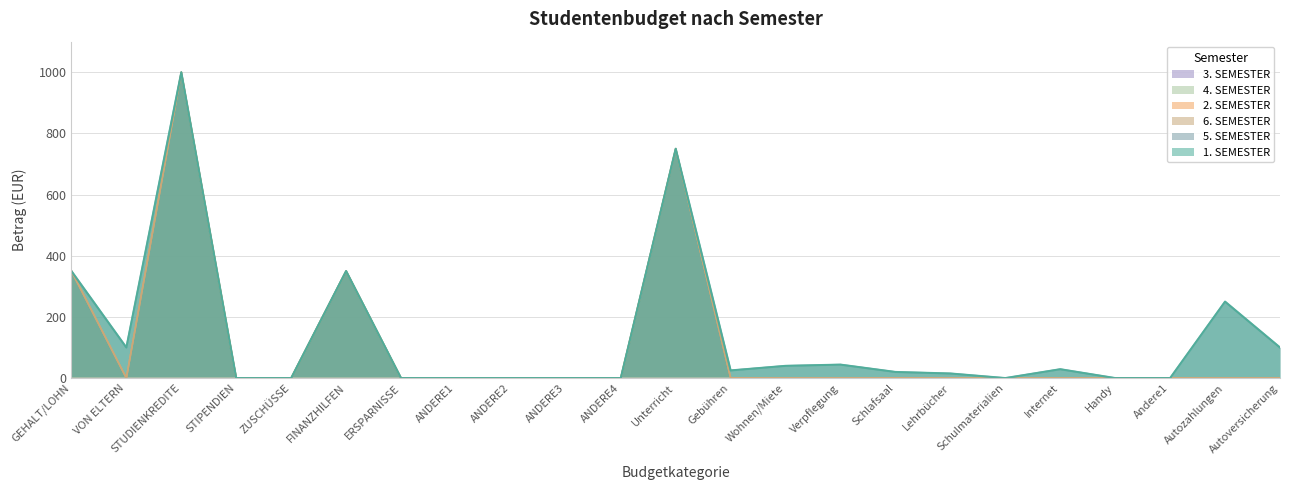

How many lines are shown in the chart?

6